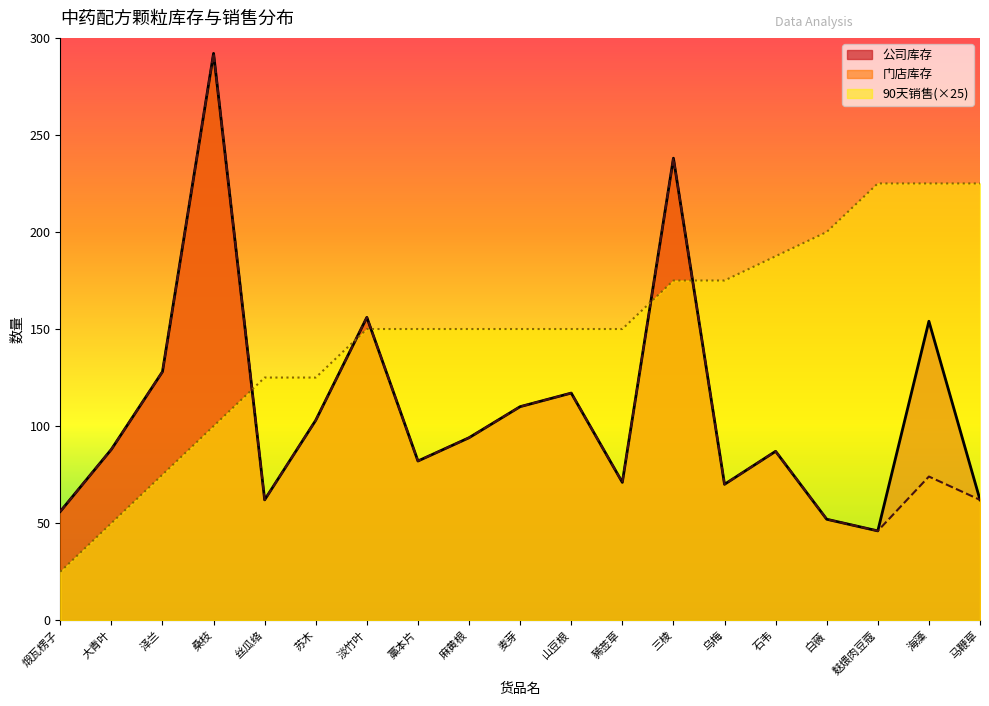

Is the value of 门店库存 at 煅瓦楞子 greater than the value of 90天销售 at 泽兰?

No